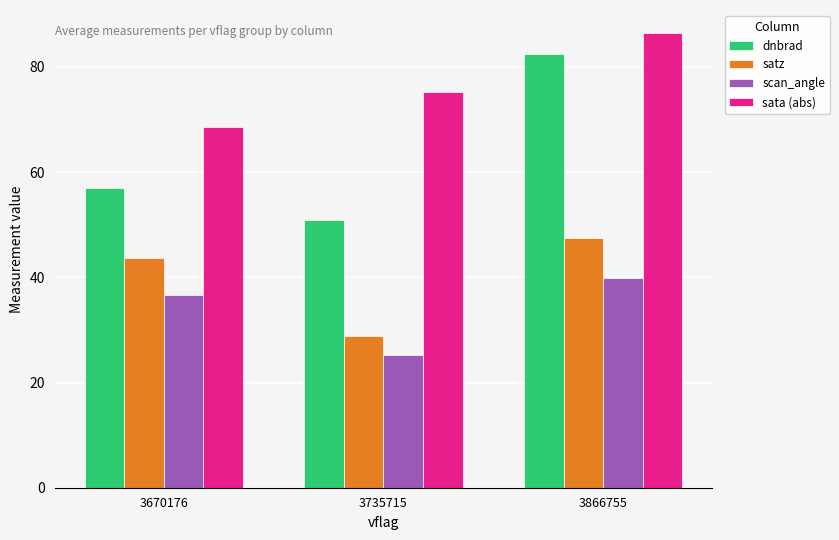

What value does the sata (abs) series have at 3735715?

75.3